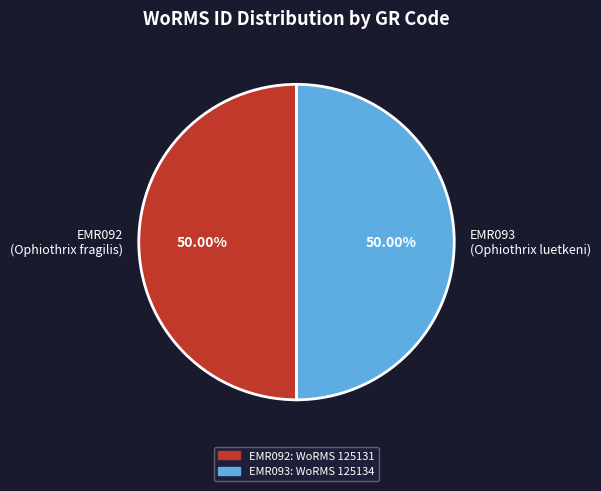

Count the number of slices in the pie.

2